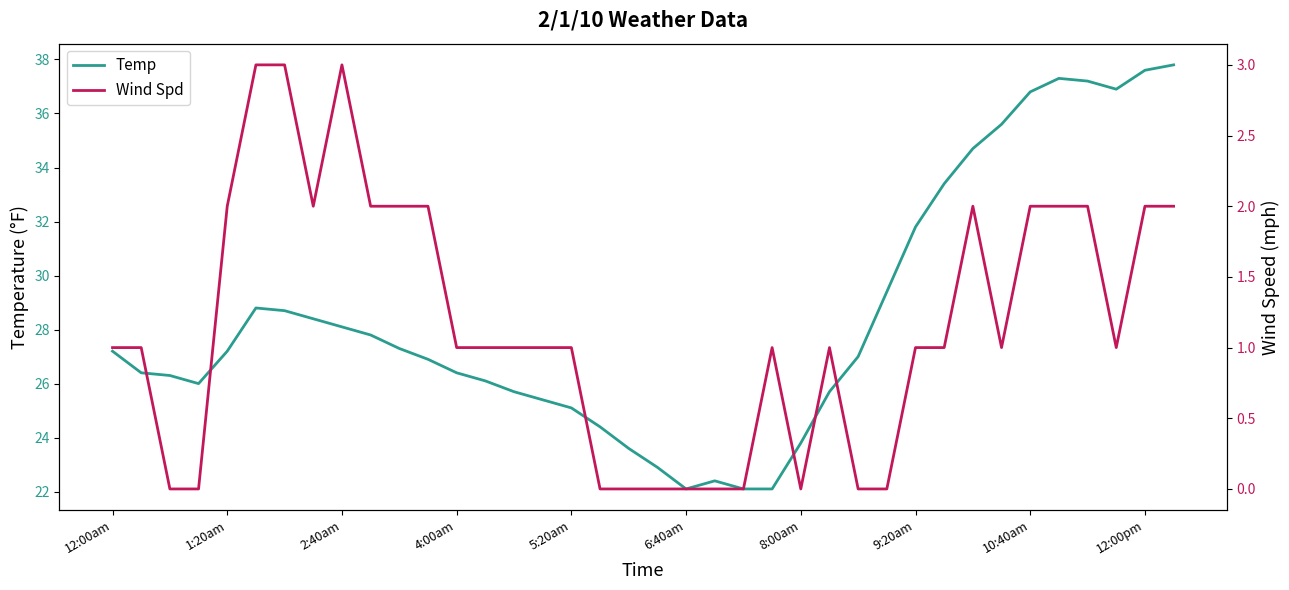

Which series has the largest total across all categories?

Temp